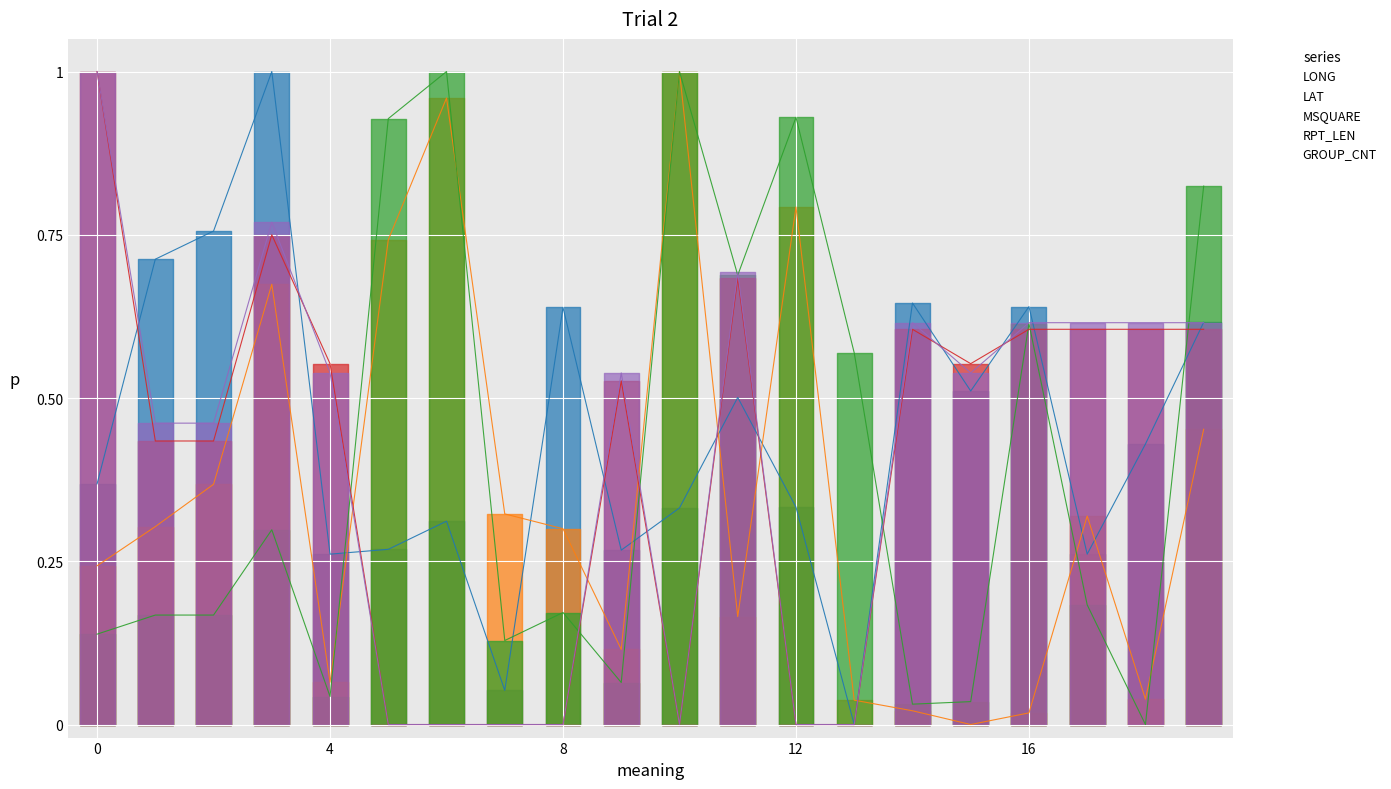

Which series has the widest spread of values?

LONG